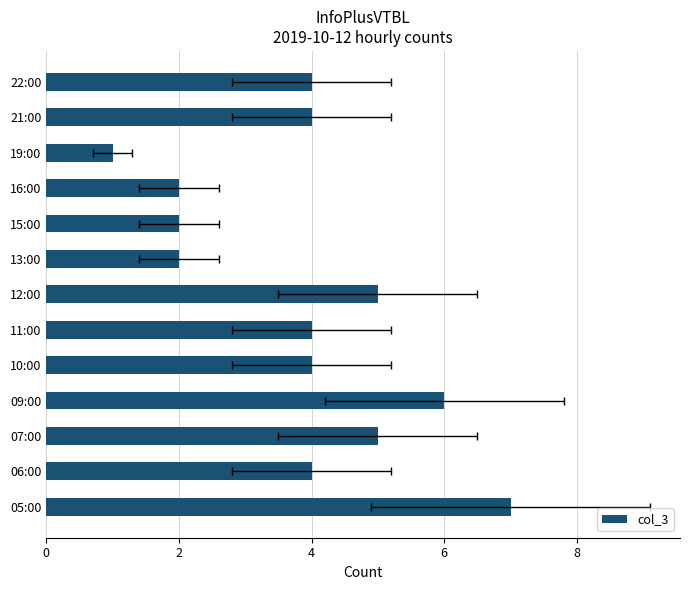

How many bars are there in total?

13